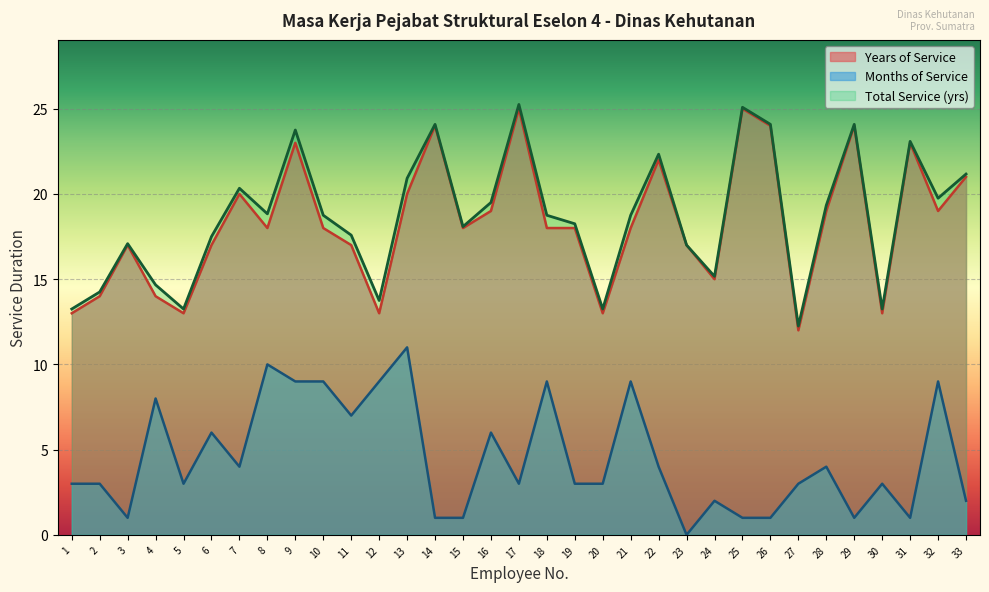

How many data points in Years of Service are above 18?

14